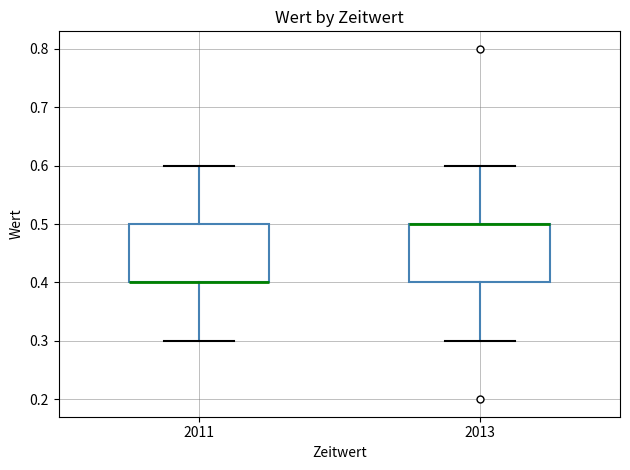

Reading left to right, read every box against the y-axis: the position of its median line, the range the box covers, and the ends of its whiskers. The values are not printed on the chart, so give them approximately, as read against the axis.

2011: median 0.4 (drawn on the box's lower edge), box 0.4 to 0.5, whiskers 0.3 to 0.6
2013: median 0.5 (drawn on the box's upper edge), box 0.4 to 0.5, whiskers 0.3 to 0.6